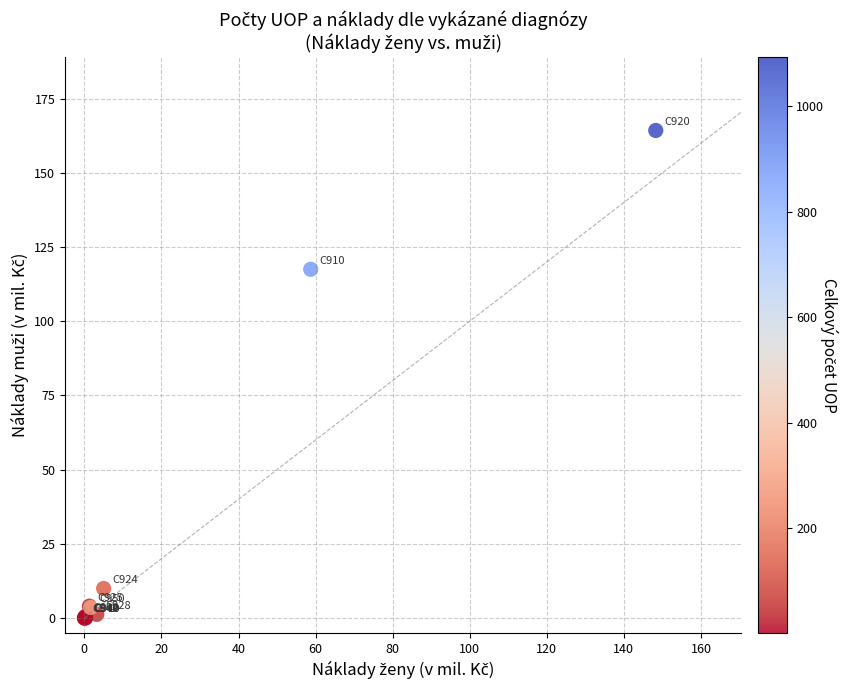

What Y value in the scatter plot is closest to 82?

117.5